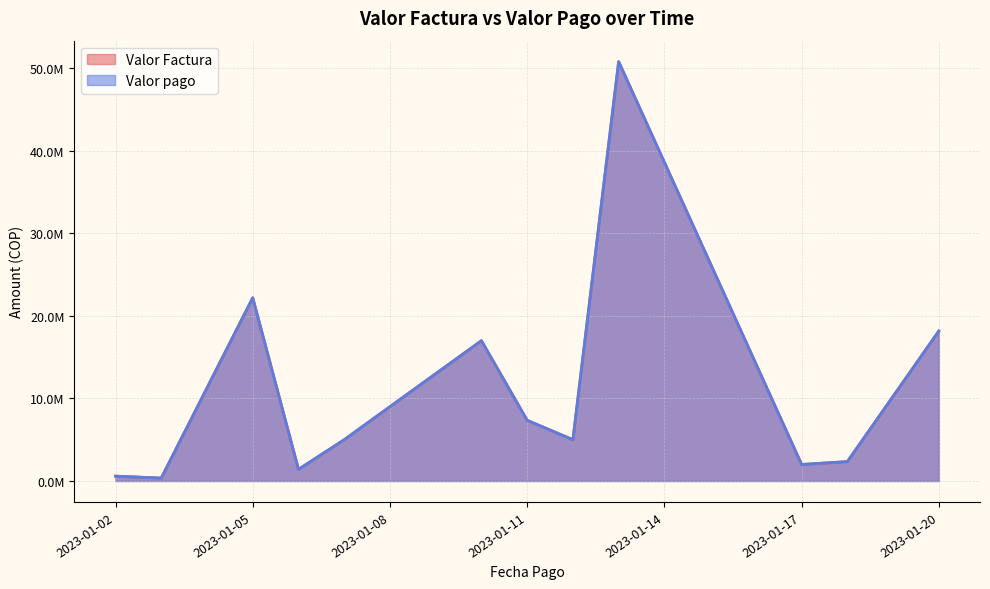

Where is the first local maximum for Valor Factura?

2023-01-05